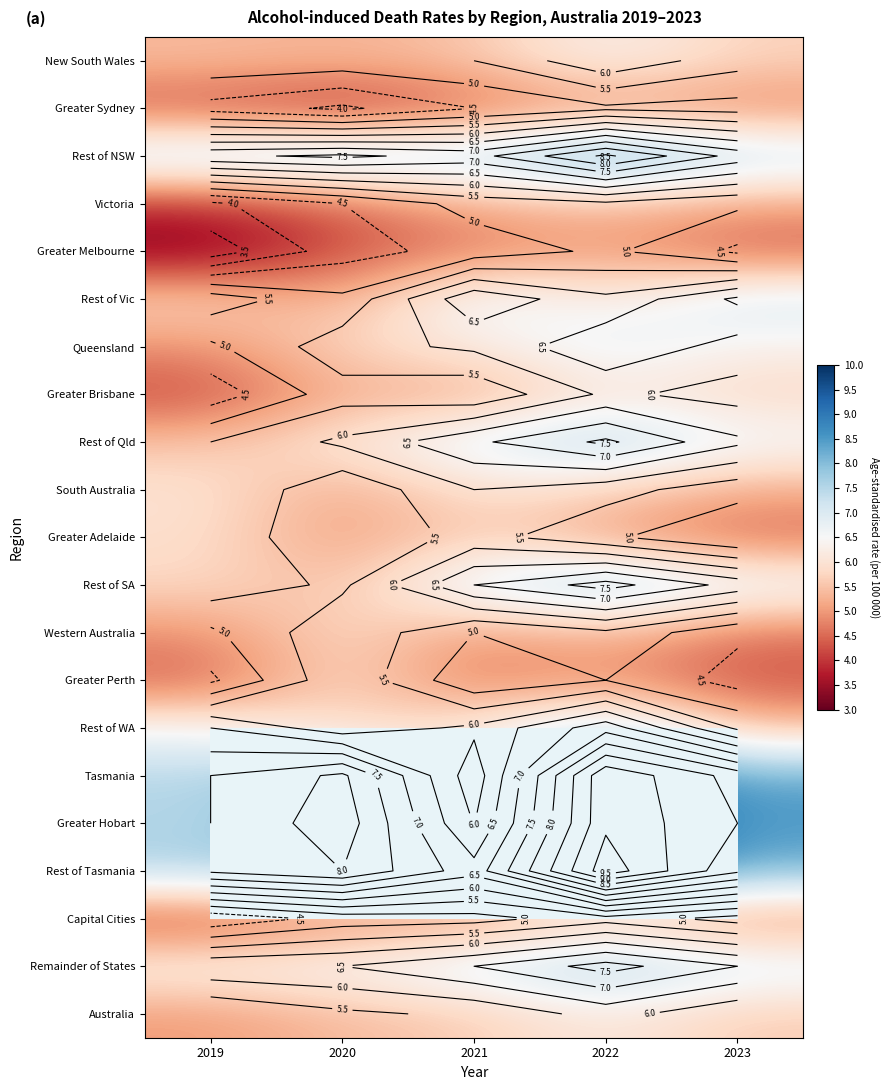

Is the value of Greater Sydney at 2021 greater than the value of Rest of WA at 2020?

No